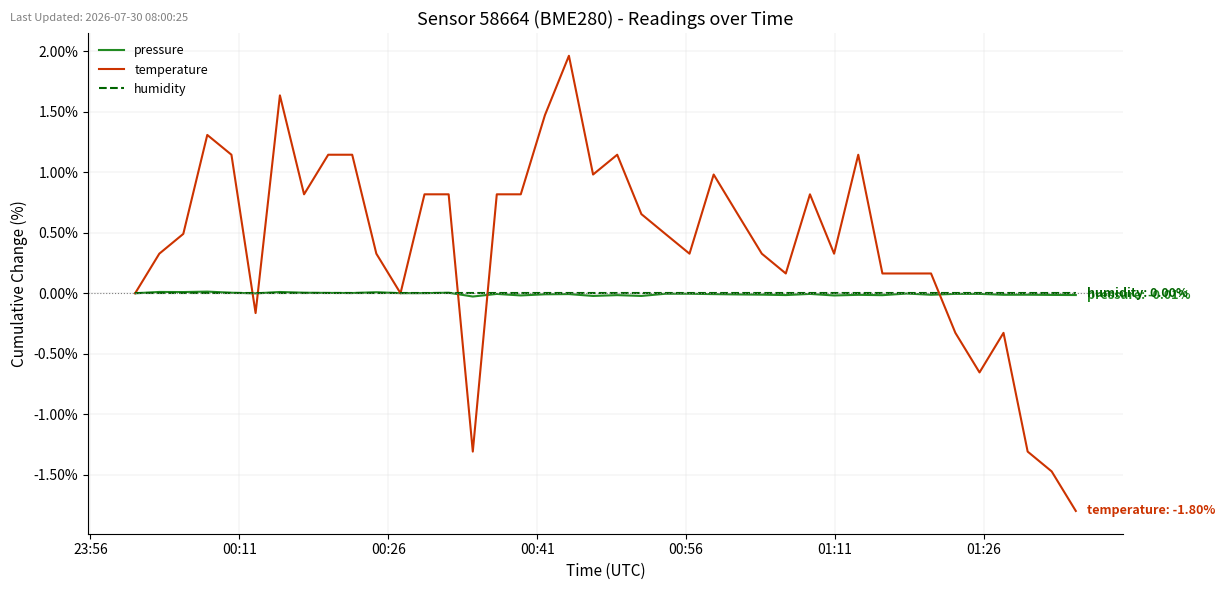

What is the sum of all temperature values?

16.2